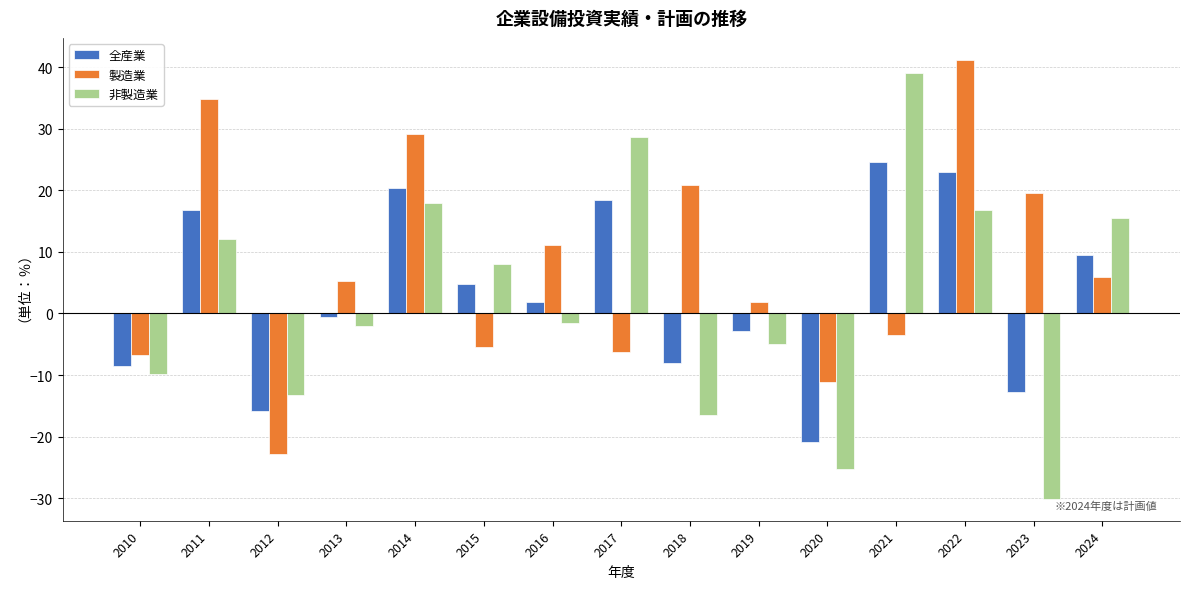

At which category is the sum across all series the highest?

2022